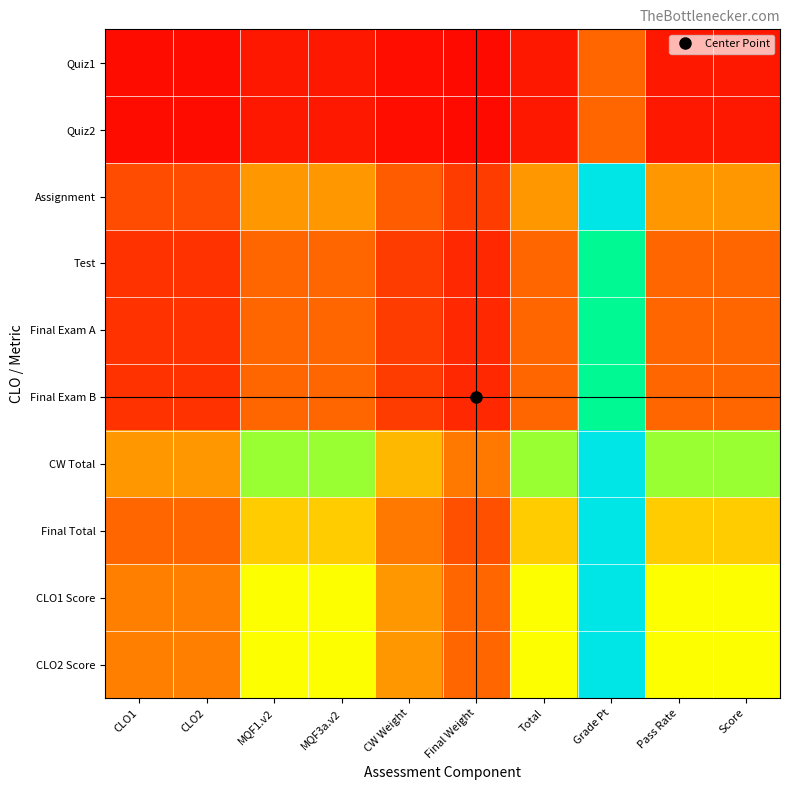

List the series in order of their peak value, highest first.

Assignment, CW Total, Final Total, CLO1 Score, CLO2 Score, Test, Final Exam A, Final Exam B, Quiz1, Quiz2